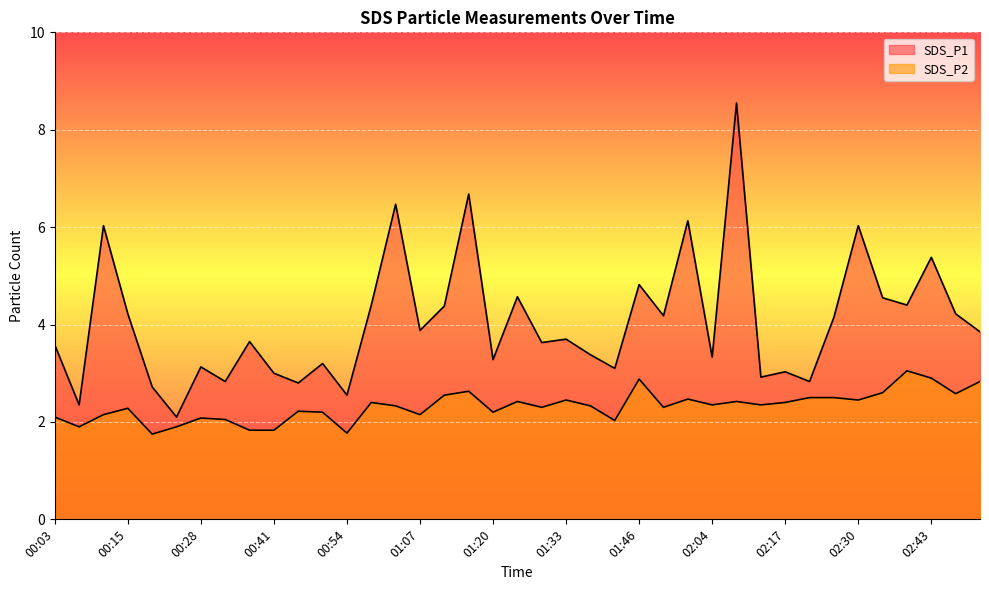

What is the difference between the SDS_P1 values at 00:20 and 02:43?

2.7